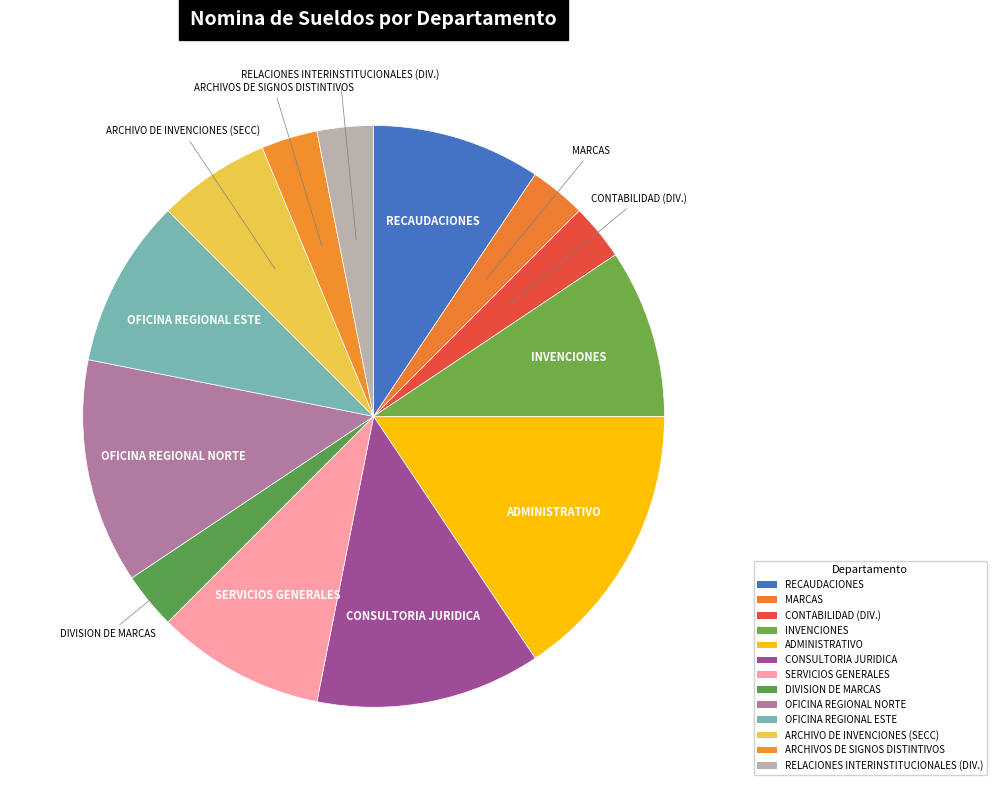

How many slices are in this pie chart?

13